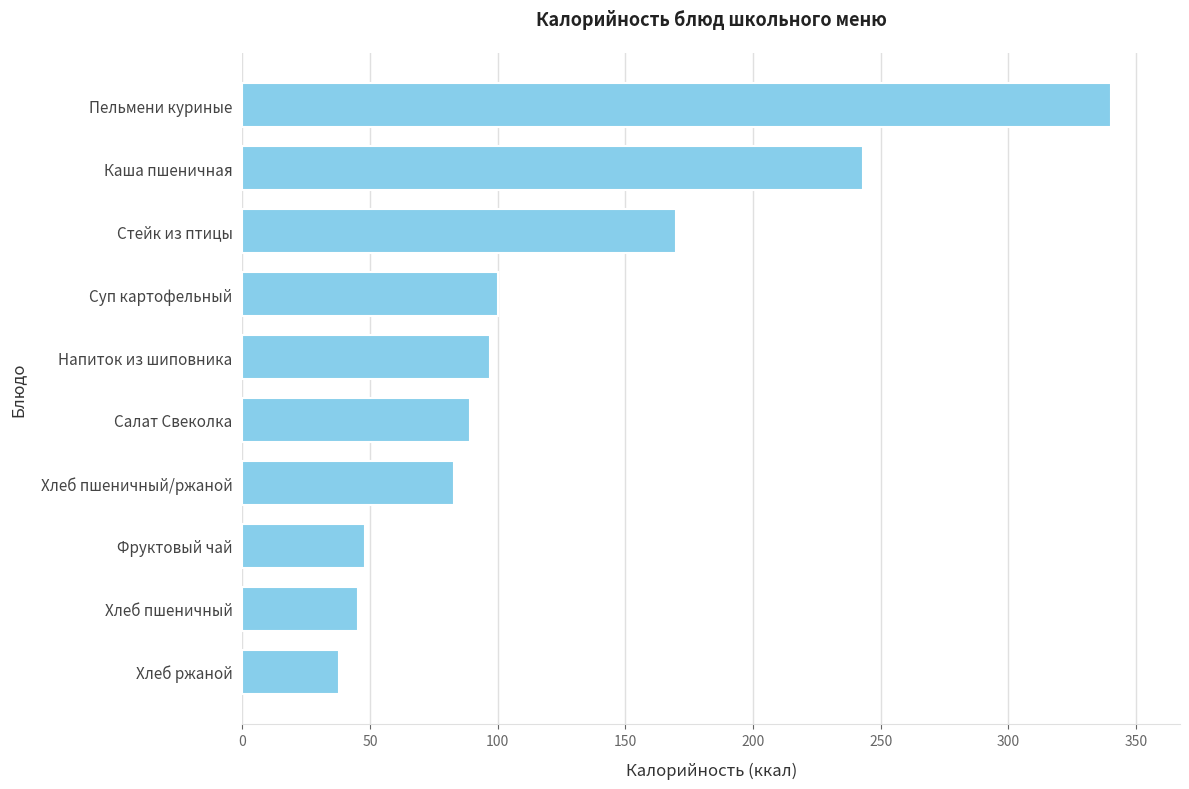

What is the difference between the second highest and second lowest values?

197.8